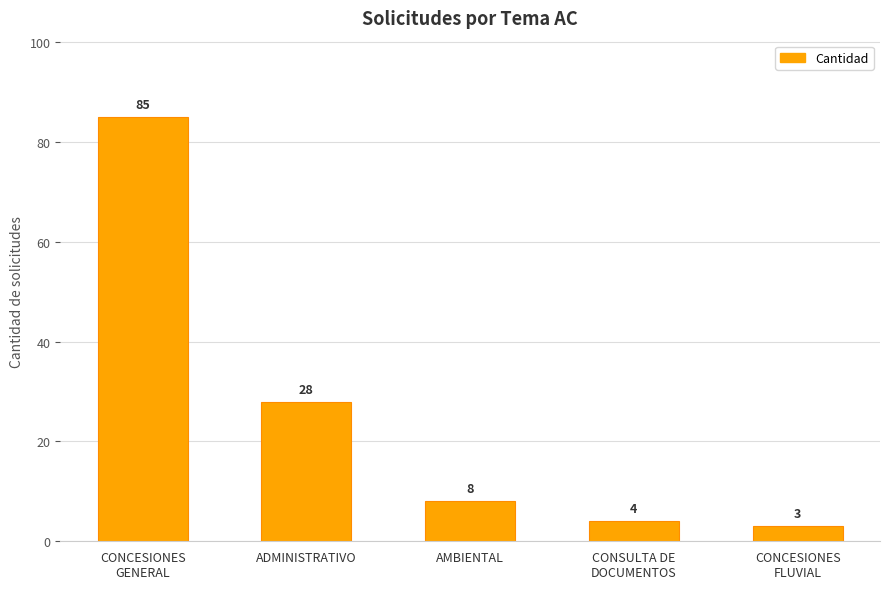

What is the change in value from CONCESIONES
GENERAL to AMBIENTAL?

-77